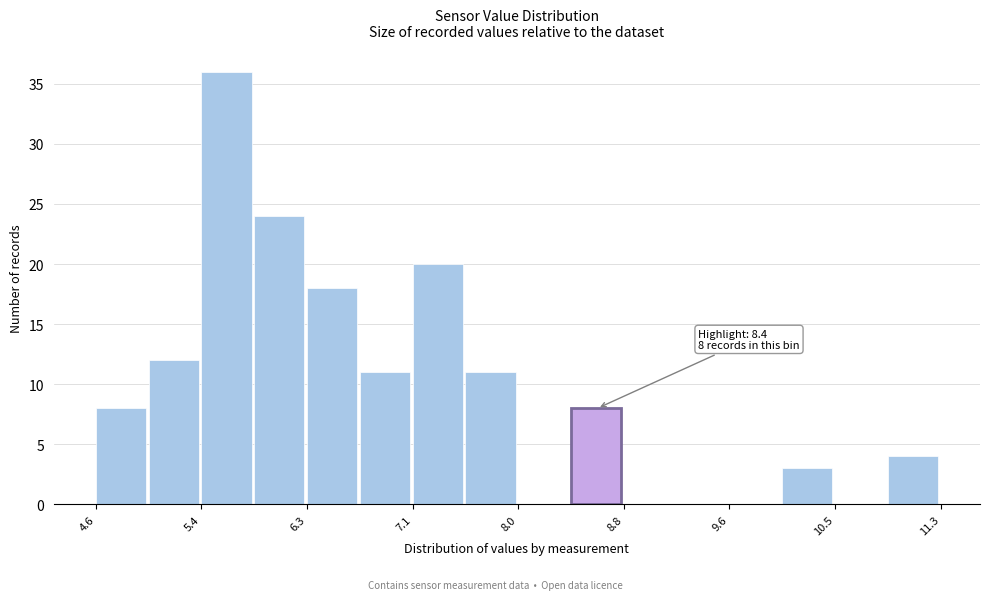

Over which range of the x-axis is the bar tallest?

5.4 to 5.9